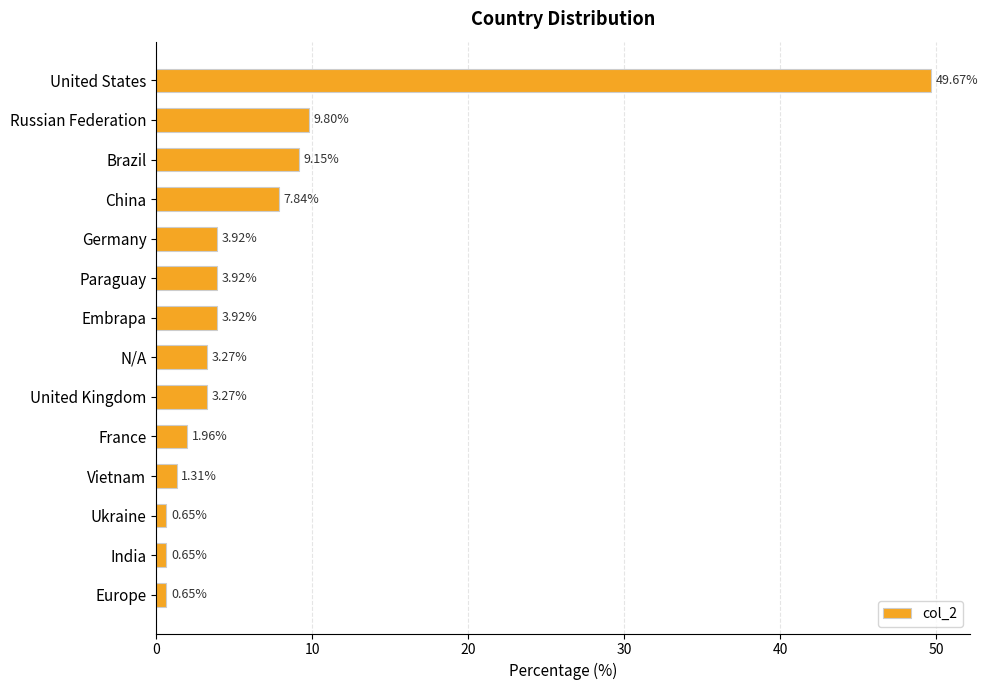

What is the sum of all values?

100.0